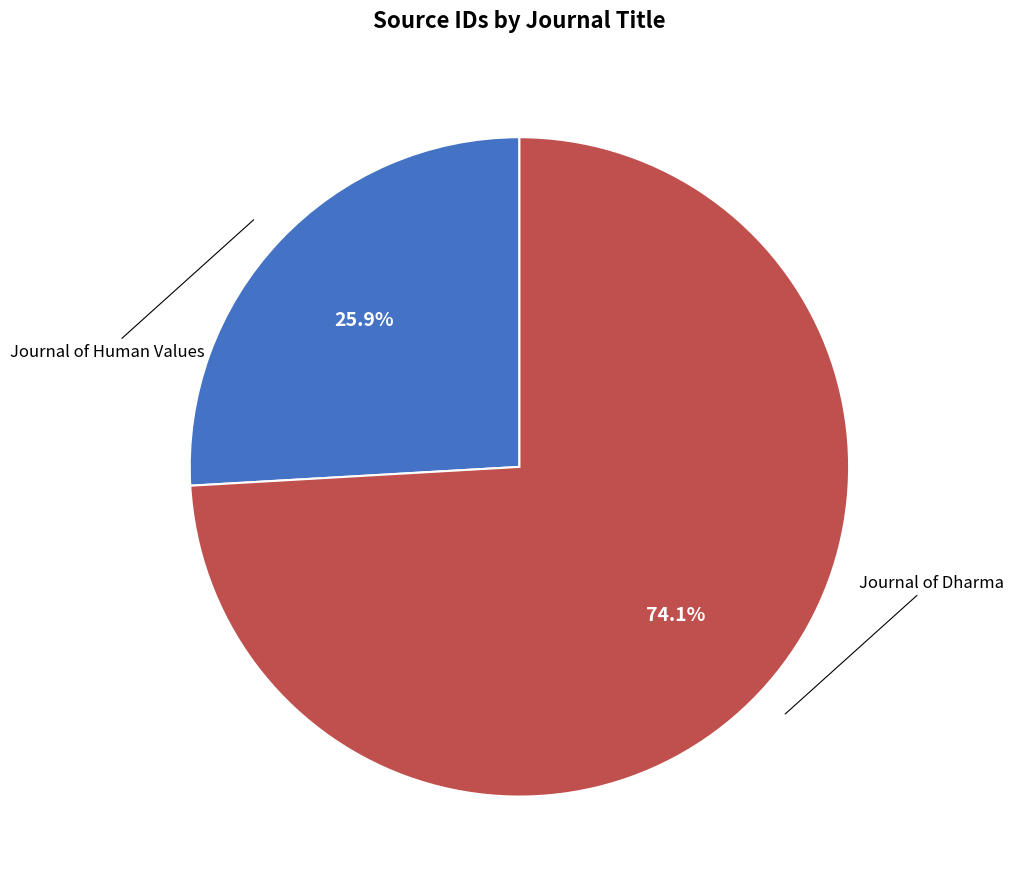

Is there any slice that represents more than half of the pie?

Yes